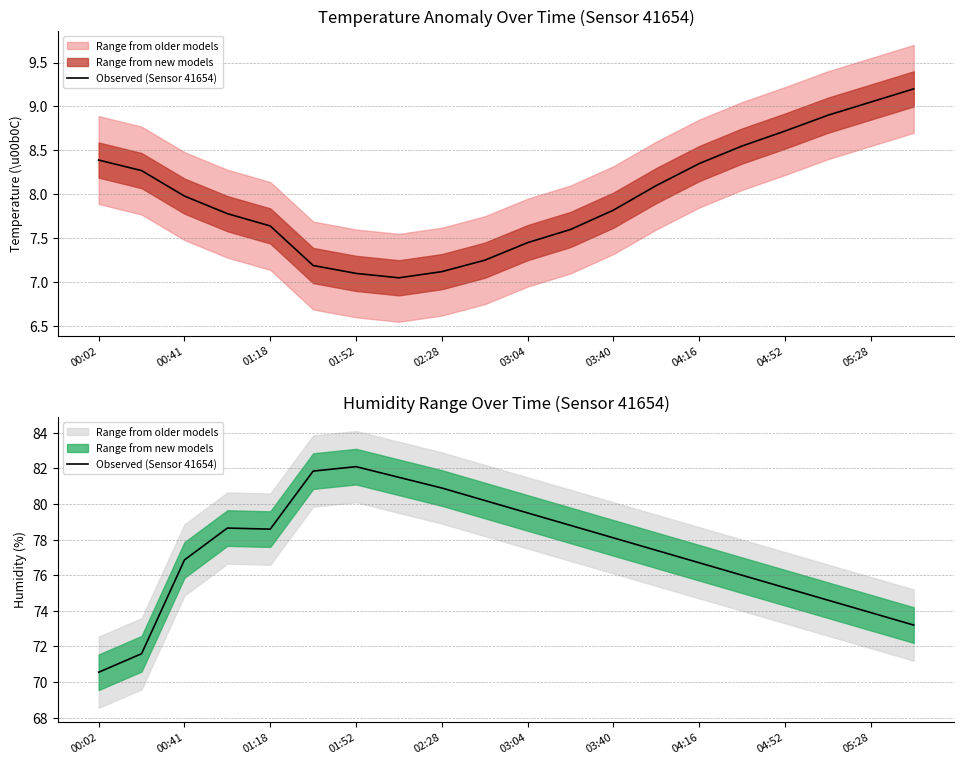

What is the value of the 4th point from the left?

78.7